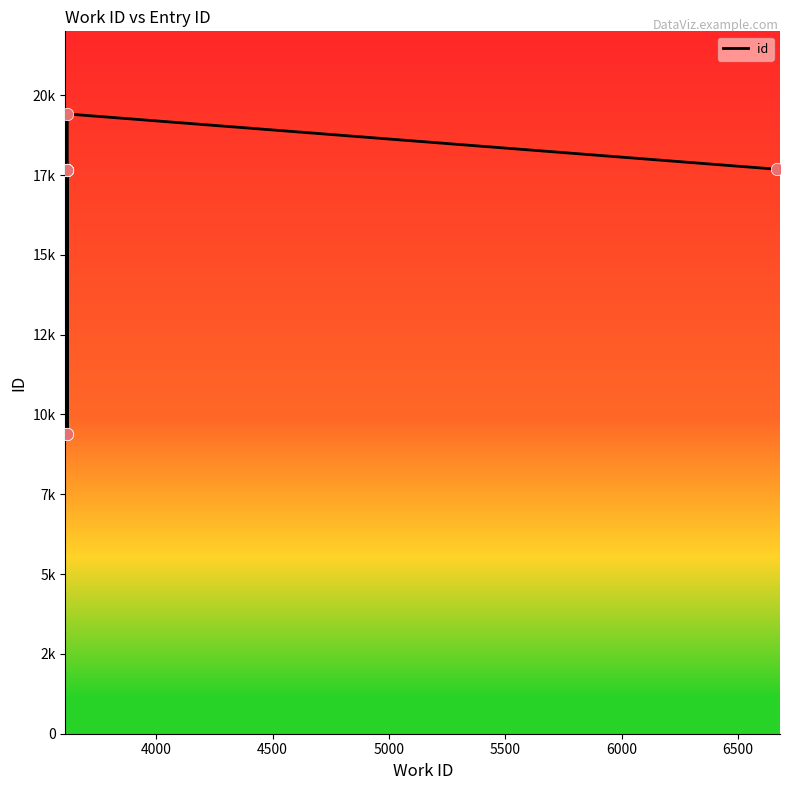

Which has a higher value, 5500 or 5000?

5500